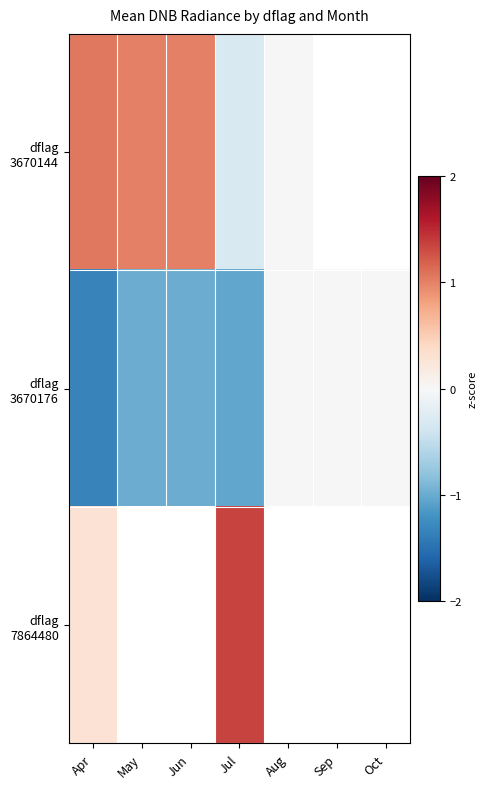

Between Jun and May, which is larger?

May